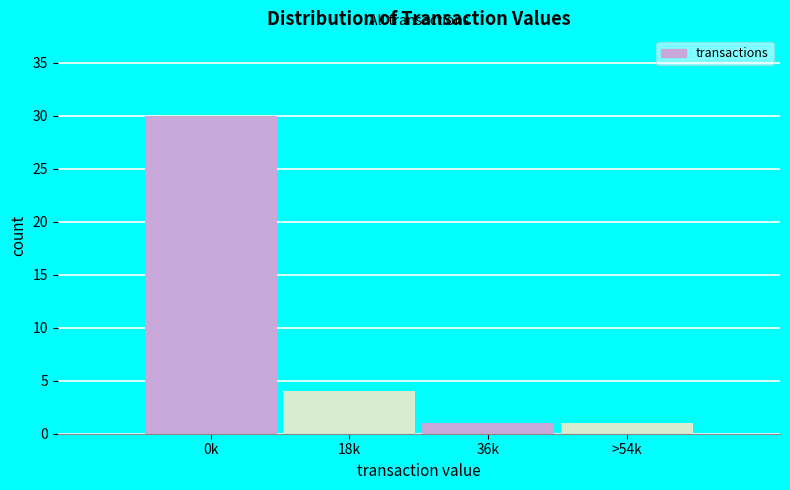

Reading right to left, list all the values displayed in this chart.

1	1	4	30